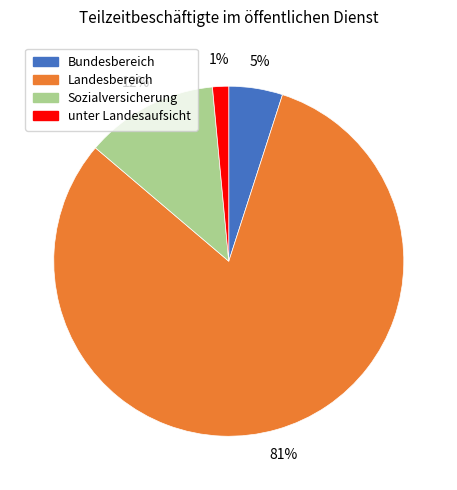

To the nearest percent, what portion does Sozialversicherung represent?

12%